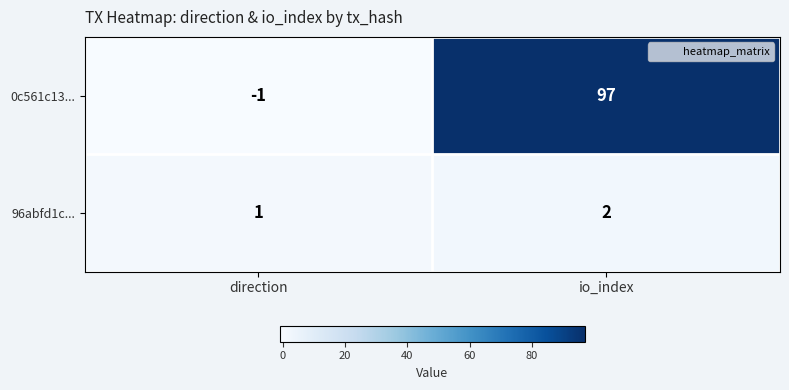

What is the maximum value shown in the chart?

97